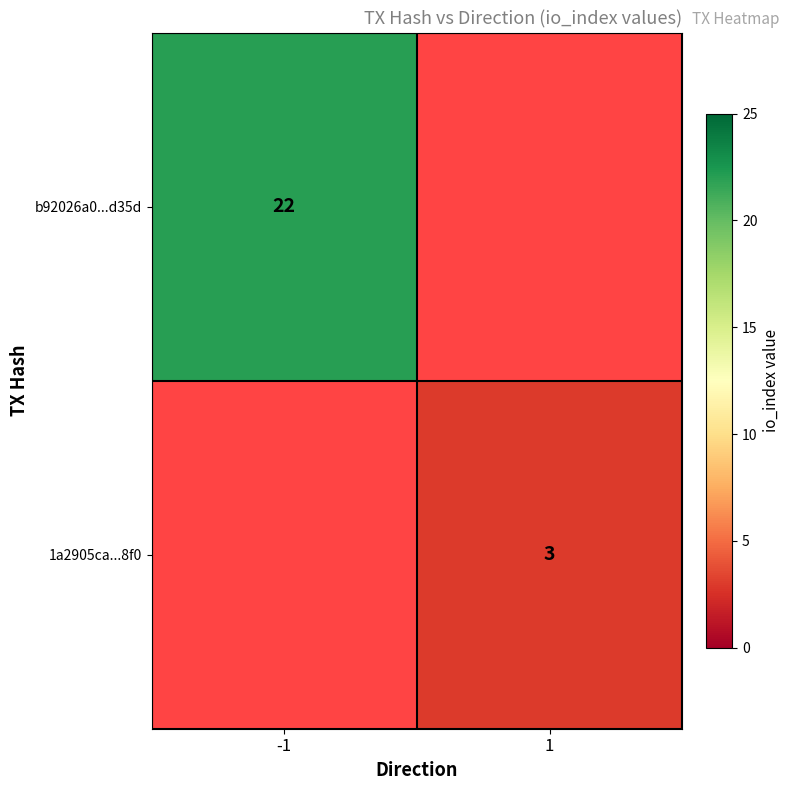

True or false: b92026a0...d35d has a value of 8 at -1.

False